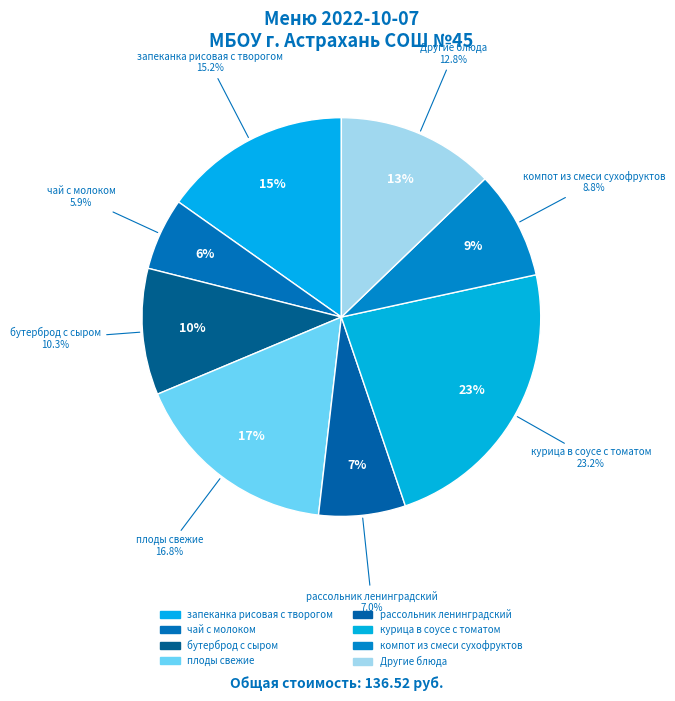

Which category has the biggest portion of the pie?

курица в соусе с томатом